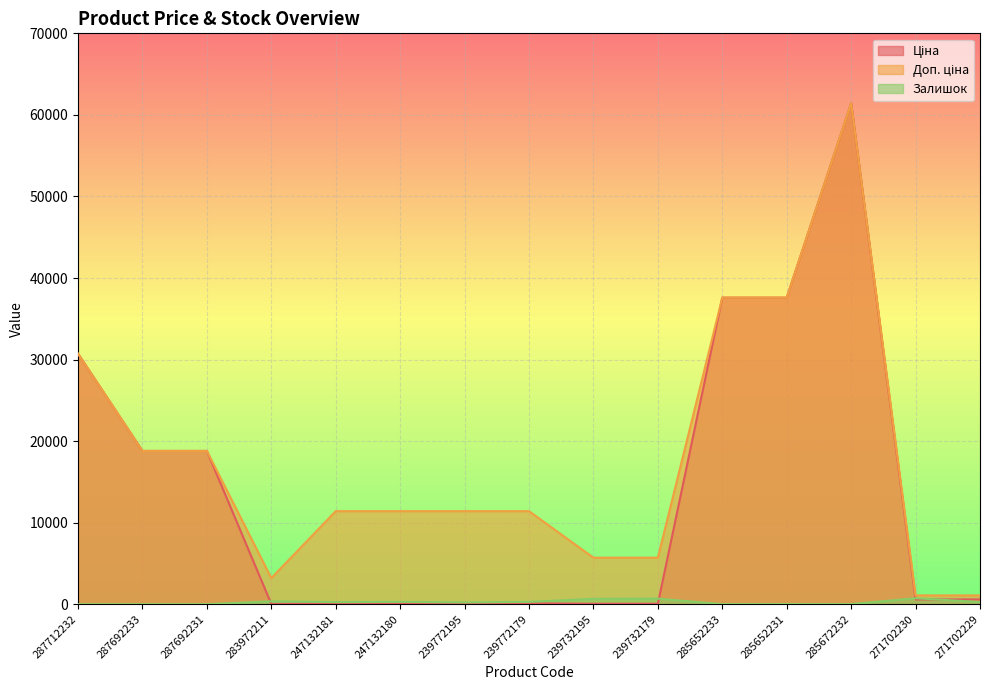

Reading right to left, transcribe all the data shown in this chart.

Ціна: 271702229=589.9	271702230=589.9	285672232=61434.3	285652231=37593.6	285652233=37593.6	239732179=57.0	239732195=57.0	239772179=114.1	239772195=114.1	247132180=114.1	247132181=114.1	283972211=32.0	287692231=18796.8	287692233=18796.8	287712232=30717.1
Доп. ціна: 271702229=1081.7	271702230=1081.7	285672232=61434.3	285652231=37593.6	285652233=37593.6	239732179=5705.0	239732195=5705.0	239772179=11410.0	239772195=11410.0	247132180=11410.0	247132181=11410.0	283972211=3205.0	287692231=18796.8	287692233=18796.8	287712232=30717.1
Залишок: 271702229=273.0	271702230=736.0	285672232=16.0	285652231=23.0	285652233=13.0	239732179=686.0	239732195=665.0	239772179=290.0	239772195=218.0	247132180=288.0	247132181=260.0	283972211=360.0	287692231=0.0	287692233=0.0	287712232=0.0